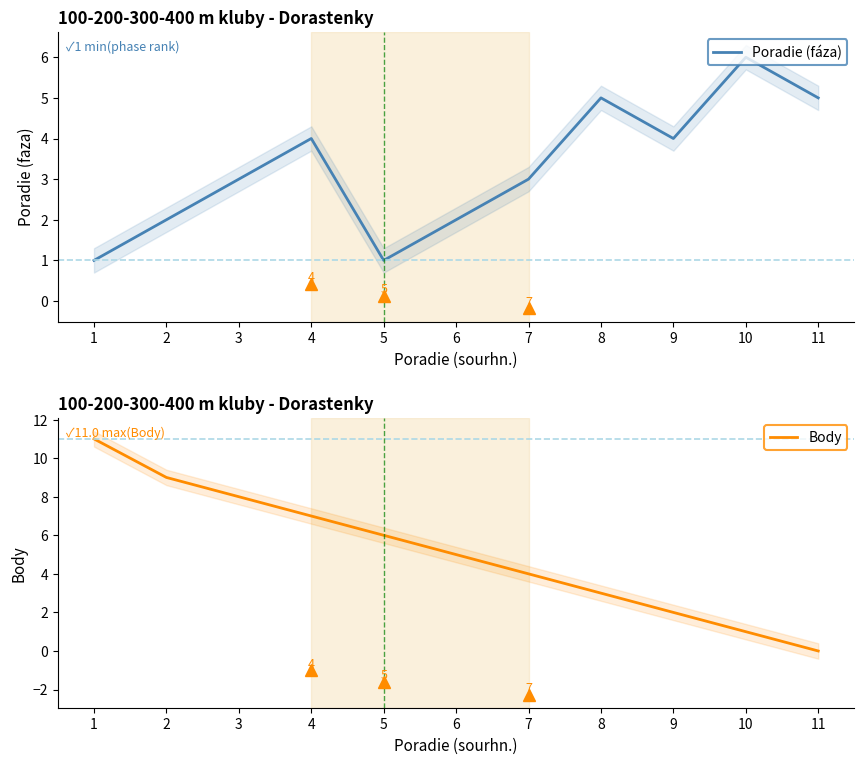

What are all the series names shown in the legend?

Poradie (fáza), Body